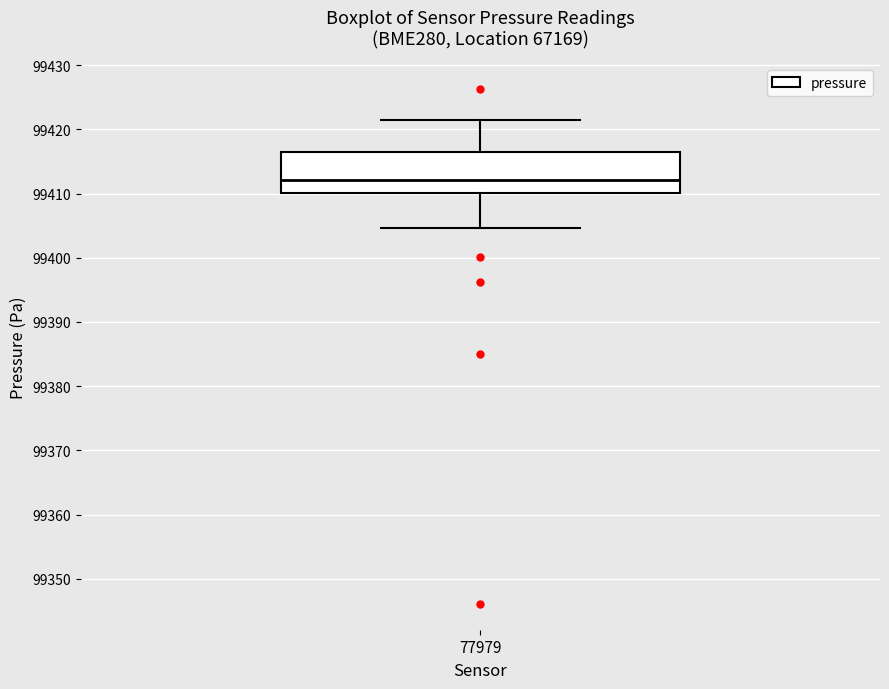

Where does the median line of the box at x = 77979 sit on the y-axis? The values are not printed on the chart, so give them approximately, as read against the axis.

99412